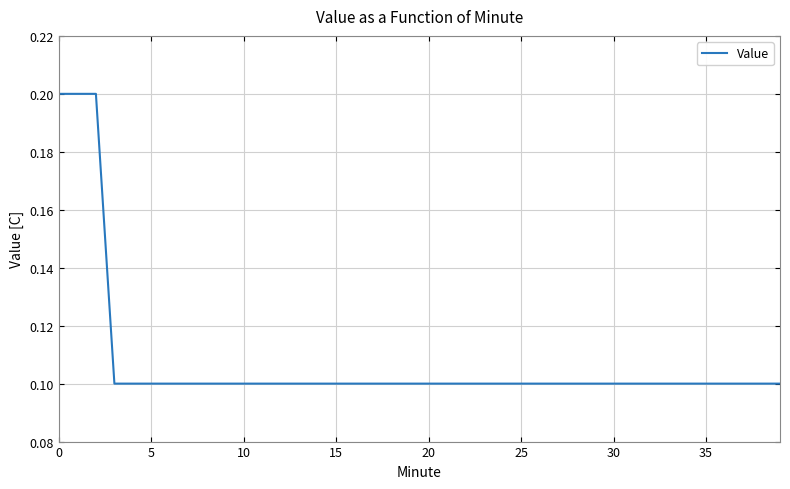

How many categories are shown in the chart?

40